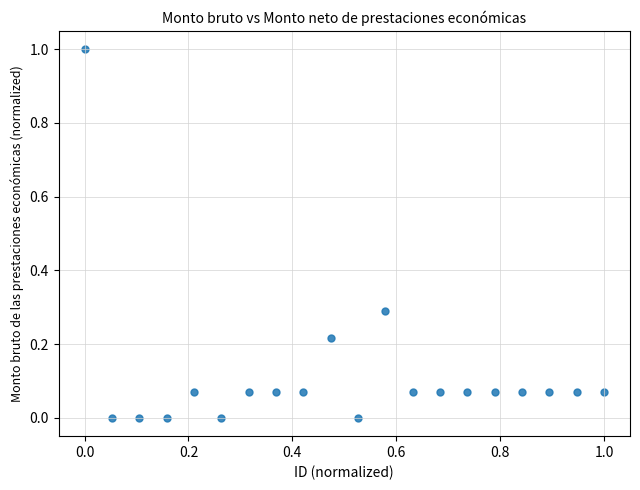

What is the range of X values (max minus min)?

1.0